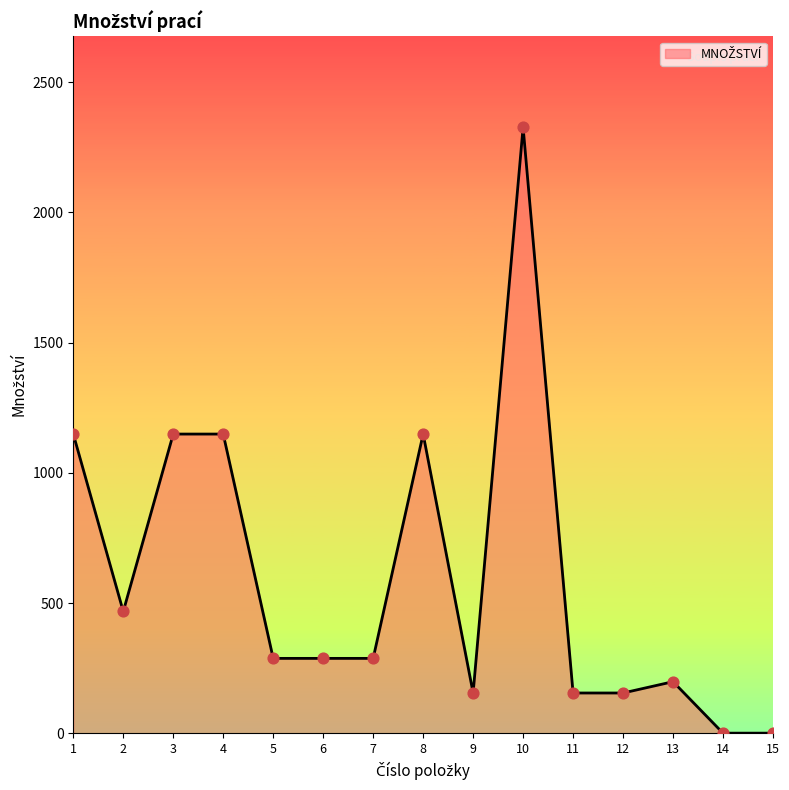

Between 5 and 1, which is larger?

1